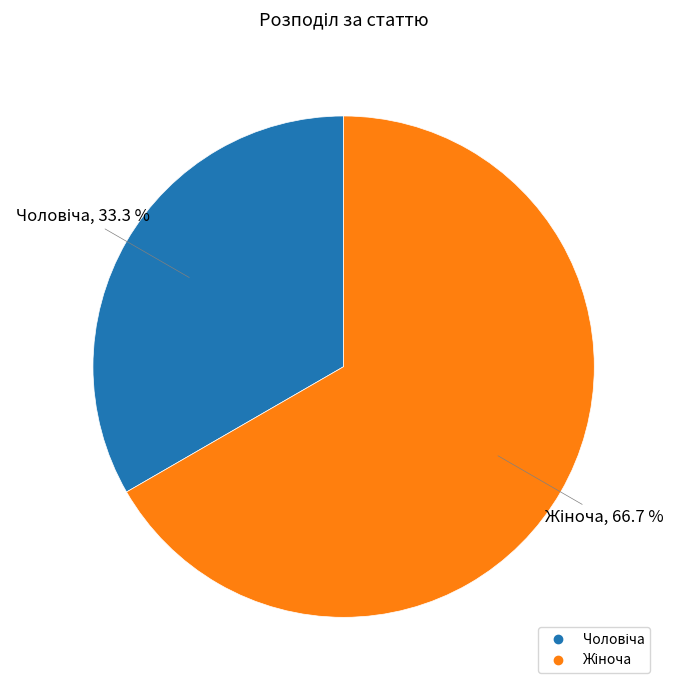

Does any single category account for the majority?

Yes